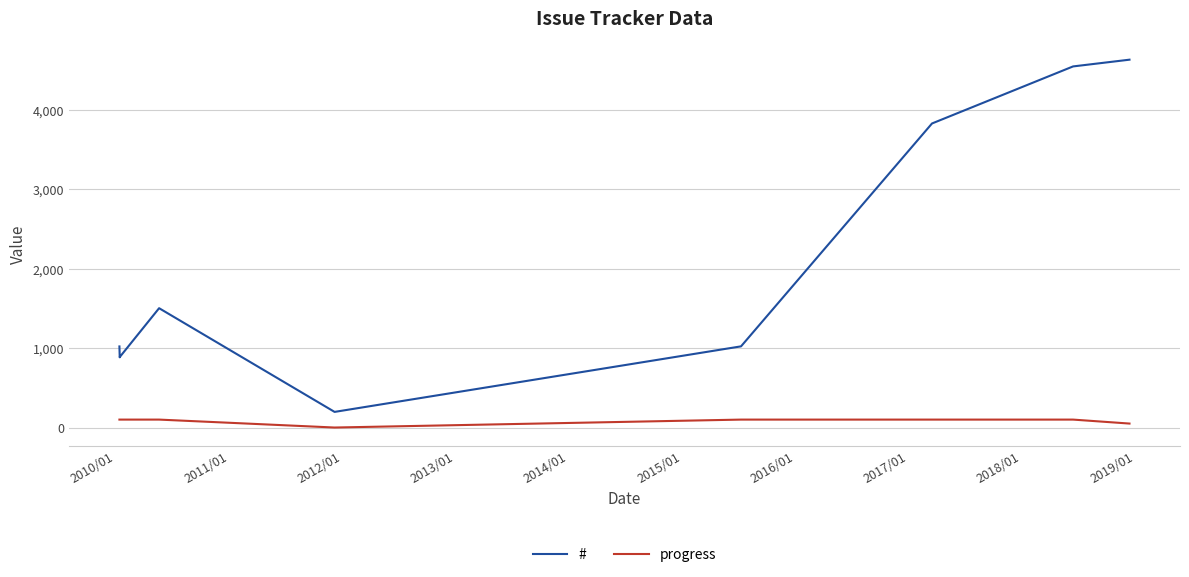

Which series has the largest range (max minus min)?

#